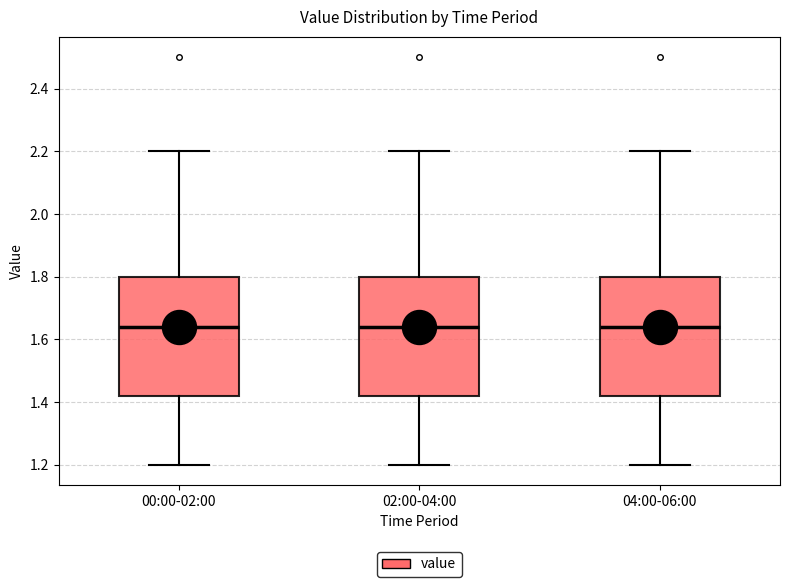

Reading left to right, read every box against the y-axis: the position of its median line, the range the box covers, and the ends of its whiskers. The values are not printed on the chart, so give them approximately, as read against the axis.

00:00-02:00: median 1.64, box 1.42 to 1.80, whiskers 1.20 to 2.20
02:00-04:00: median 1.64, box 1.42 to 1.80, whiskers 1.20 to 2.20
04:00-06:00: median 1.64, box 1.42 to 1.80, whiskers 1.20 to 2.20